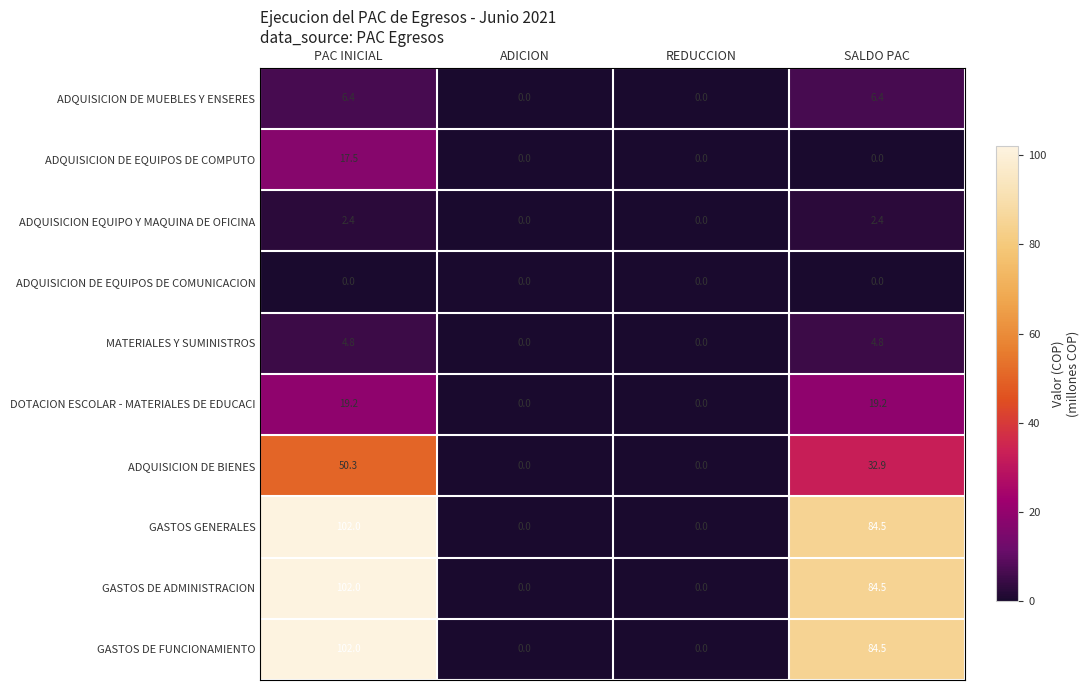

At which category is the sum across all series the highest?

PAC INICIAL